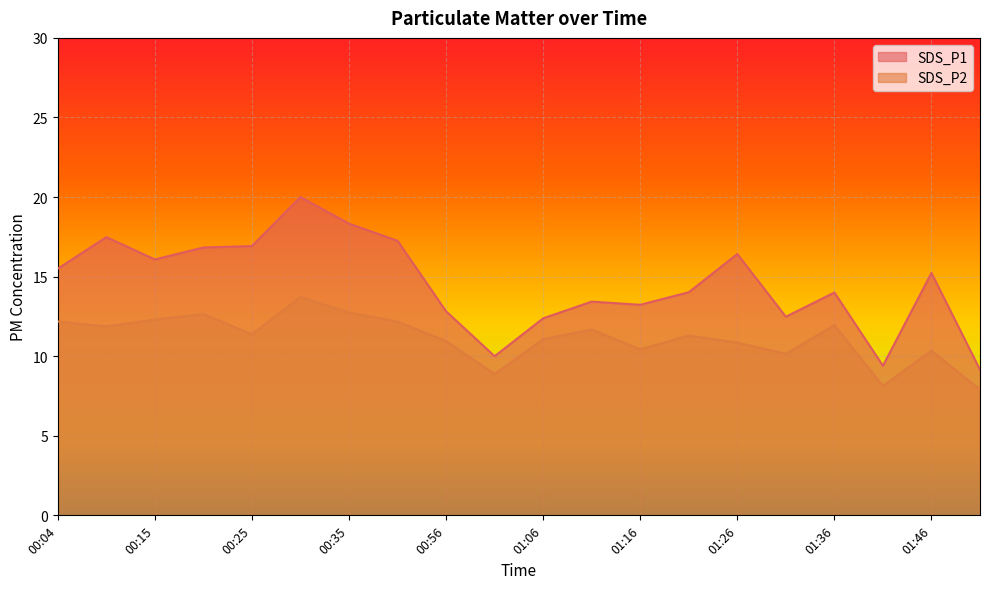

What is the maximum value shown in the chart?

20.0